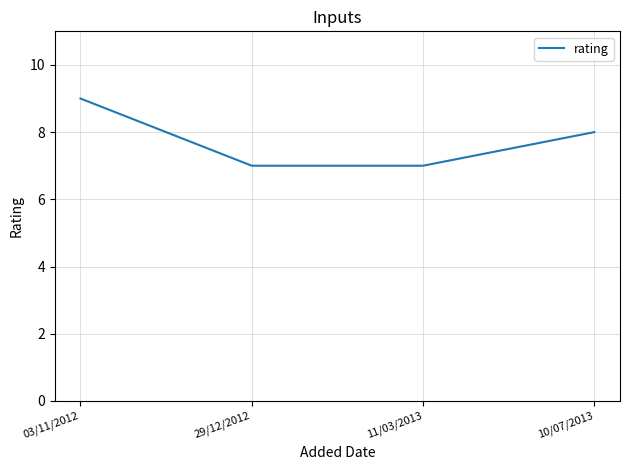

How many values are below 8?

2